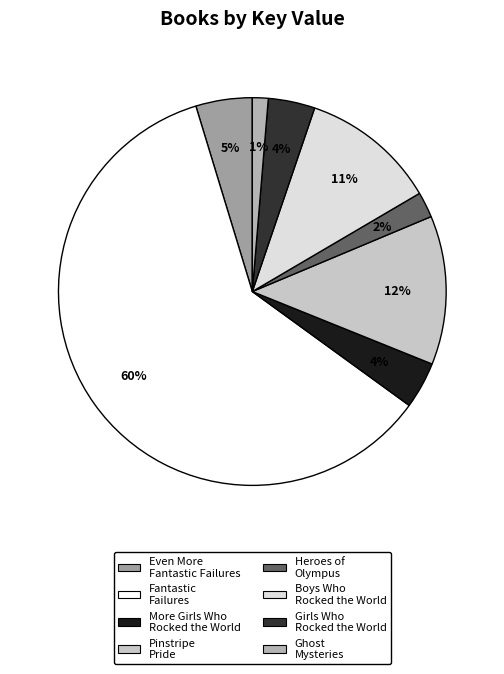

Count the number of slices in the pie.

8